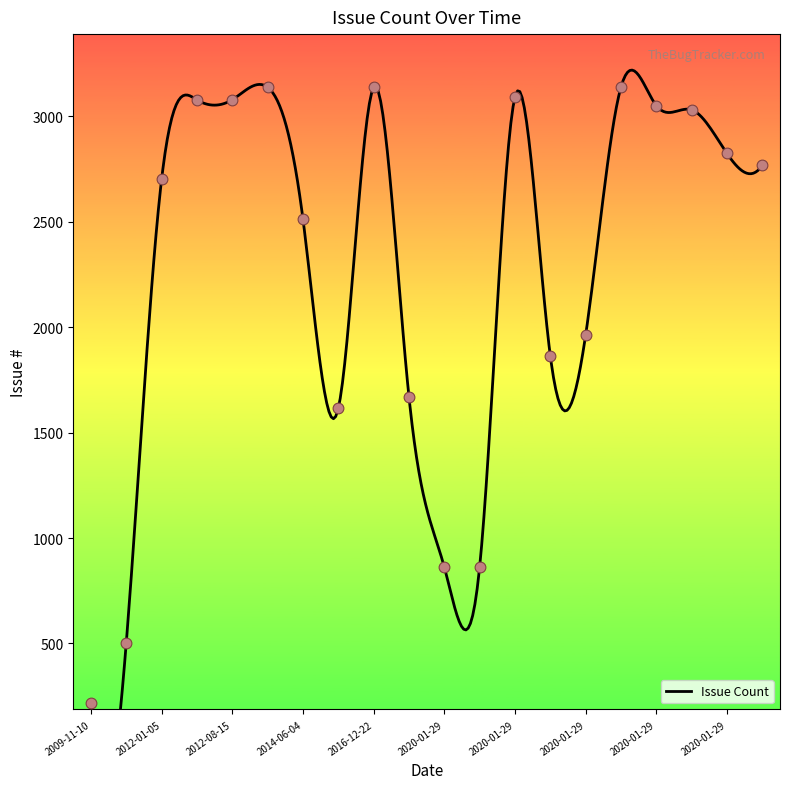

What is the change in value from 2020-01-29 to 2020-01-29?

+1469